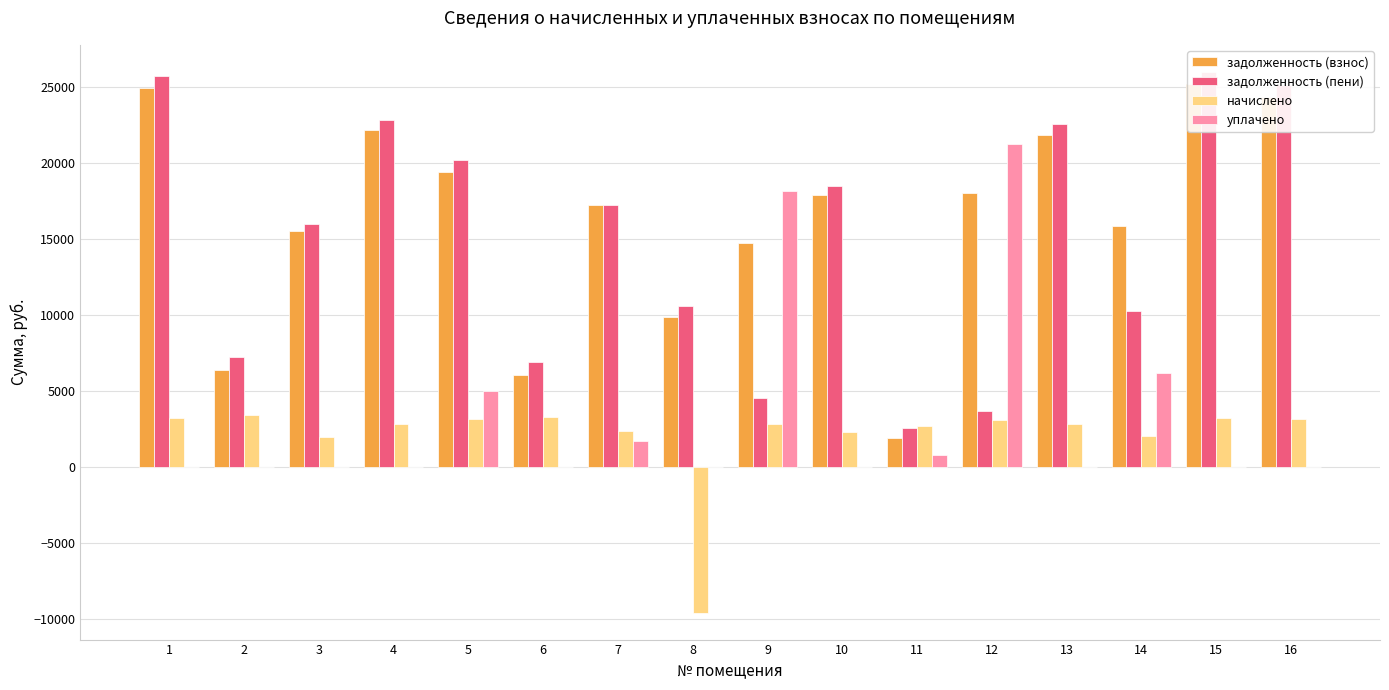

Which series has the largest range (max minus min)?

задолженность (пени)